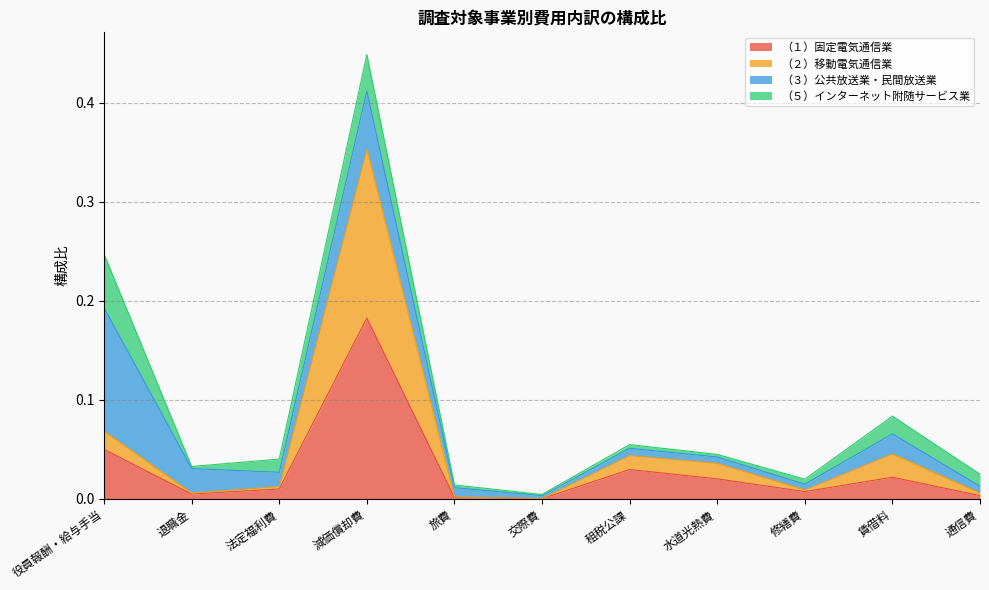

At how many categories does at least one series exceed 0?

11